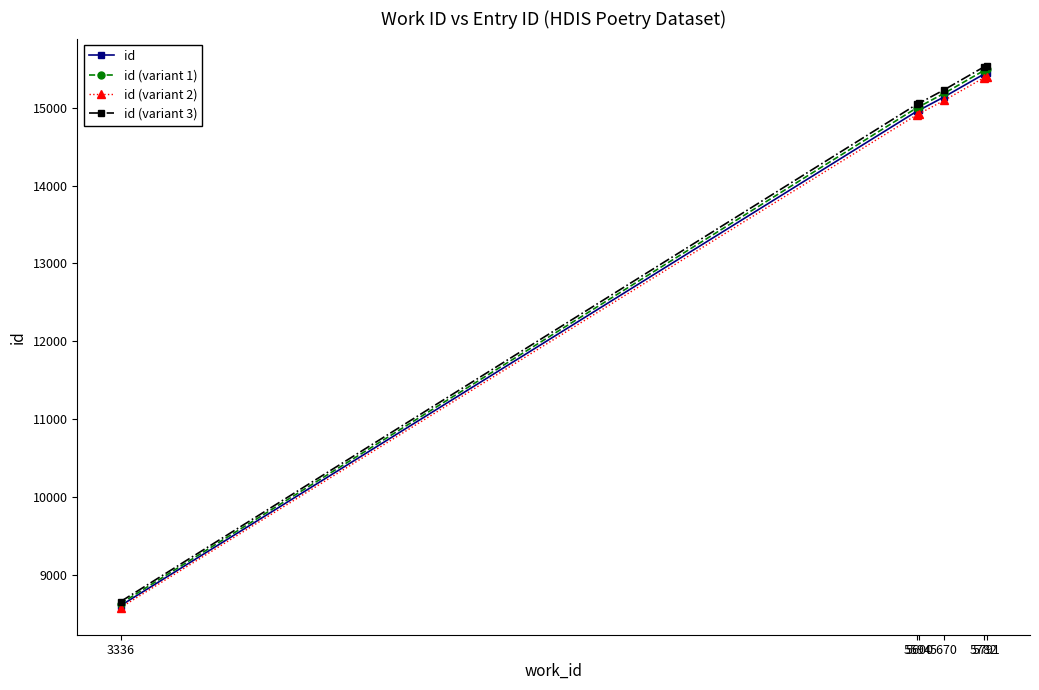

How many values in the id series are below 15138?

3